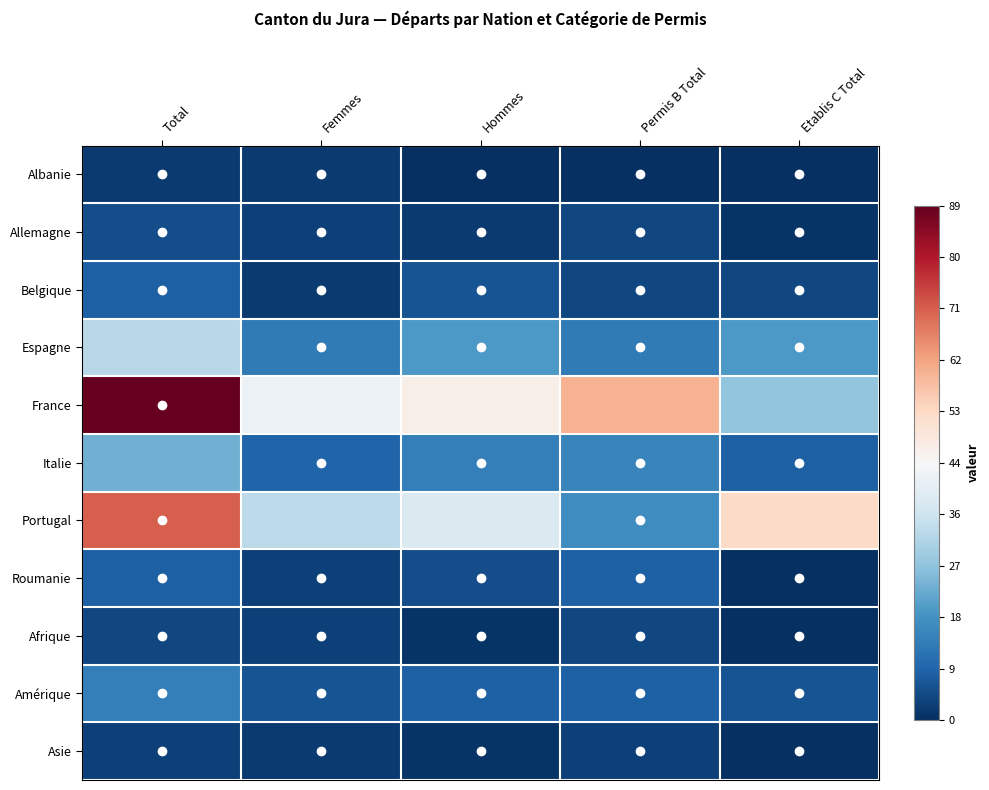

How many categories are shown in the chart?

5